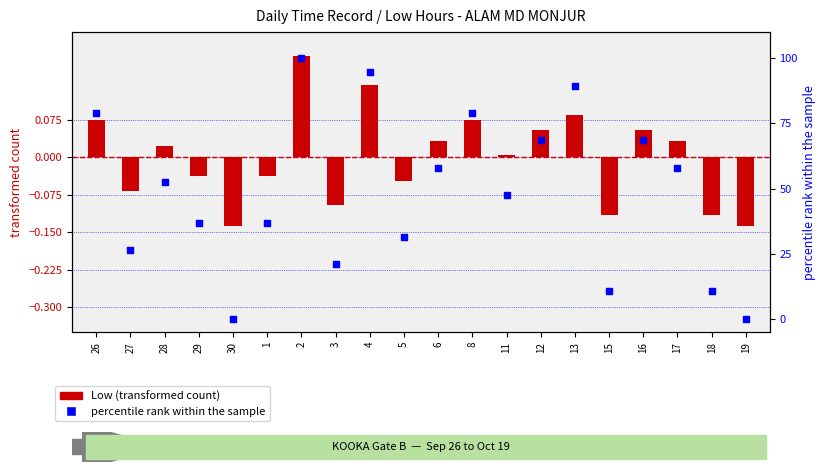

Which series has the largest Y range (max minus min)?

percentile rank within the sample